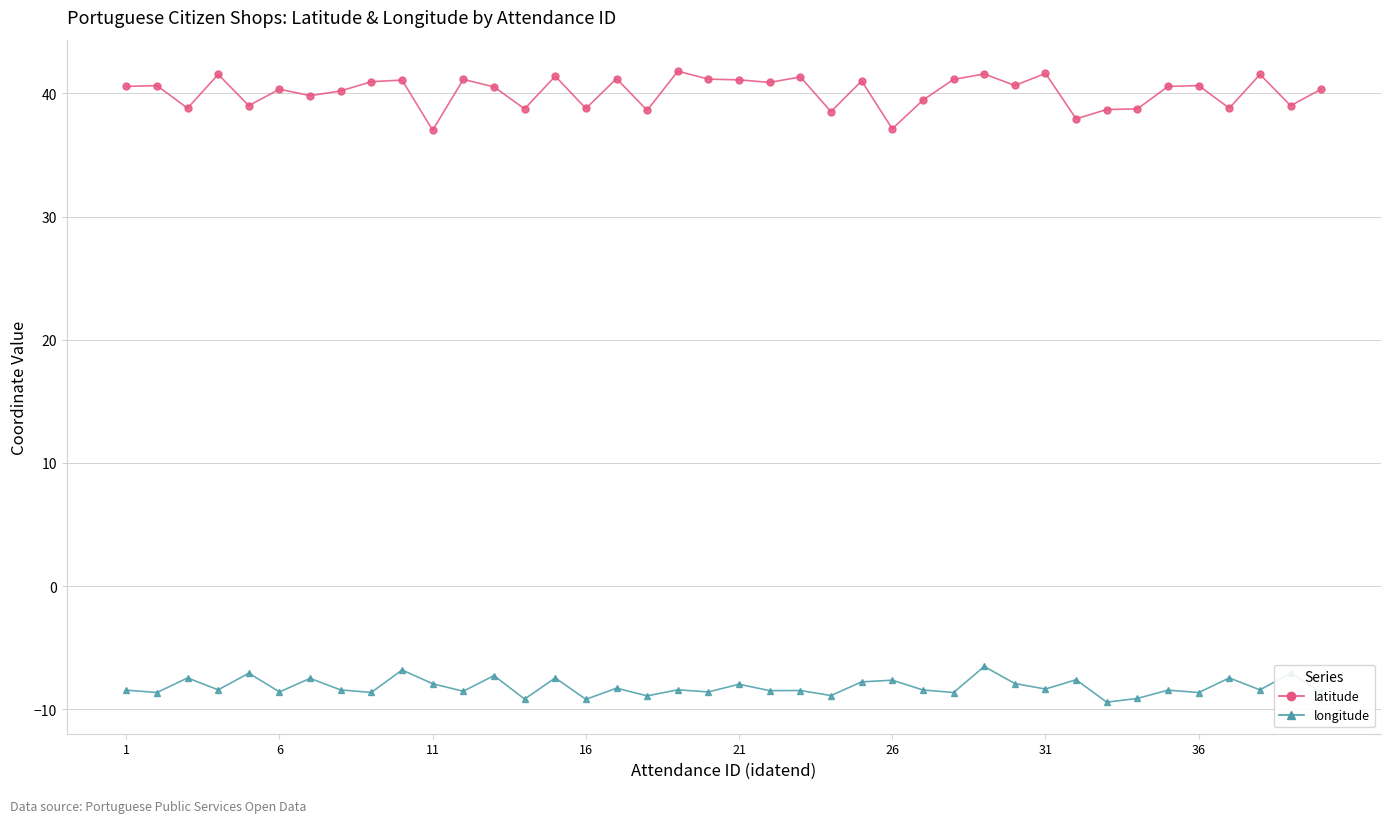

Which series has the widest spread of values?

latitude